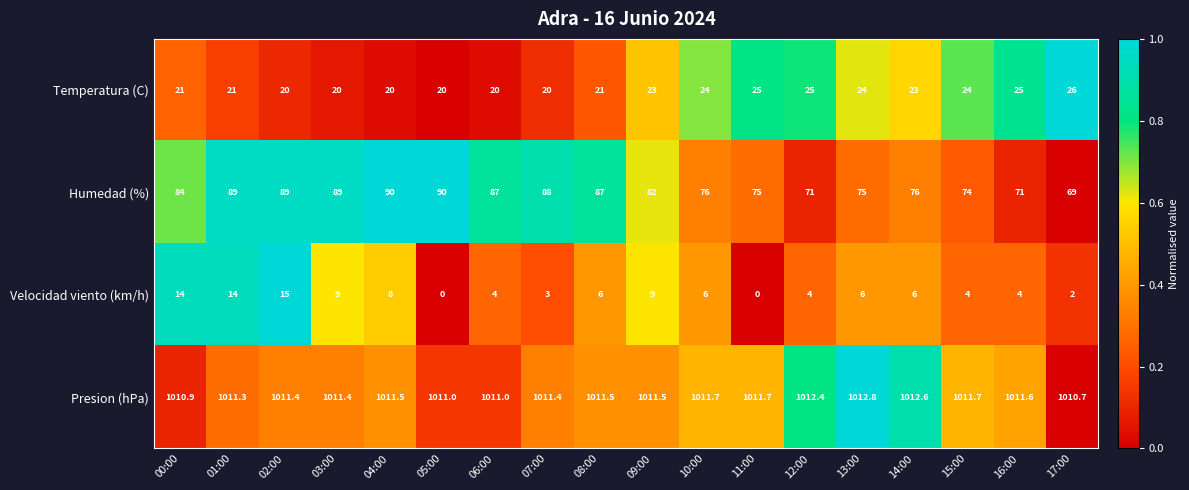

Which series has the largest range (max minus min)?

Humedad (%)